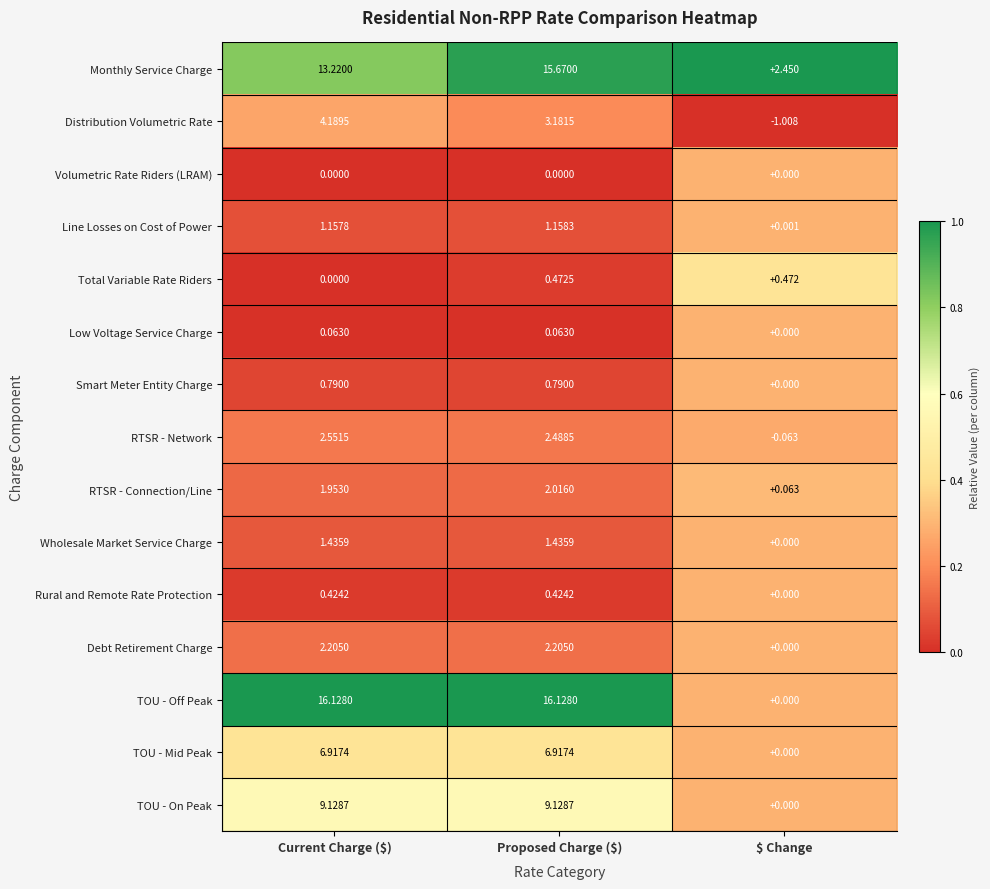

Which series has the largest total across all categories?

TOU - Off Peak